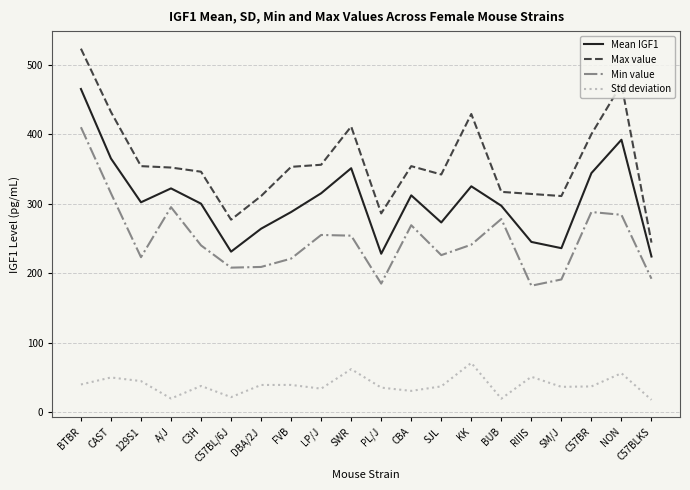

True or false: Mean IGF1 and Max value intersect in this chart.

False